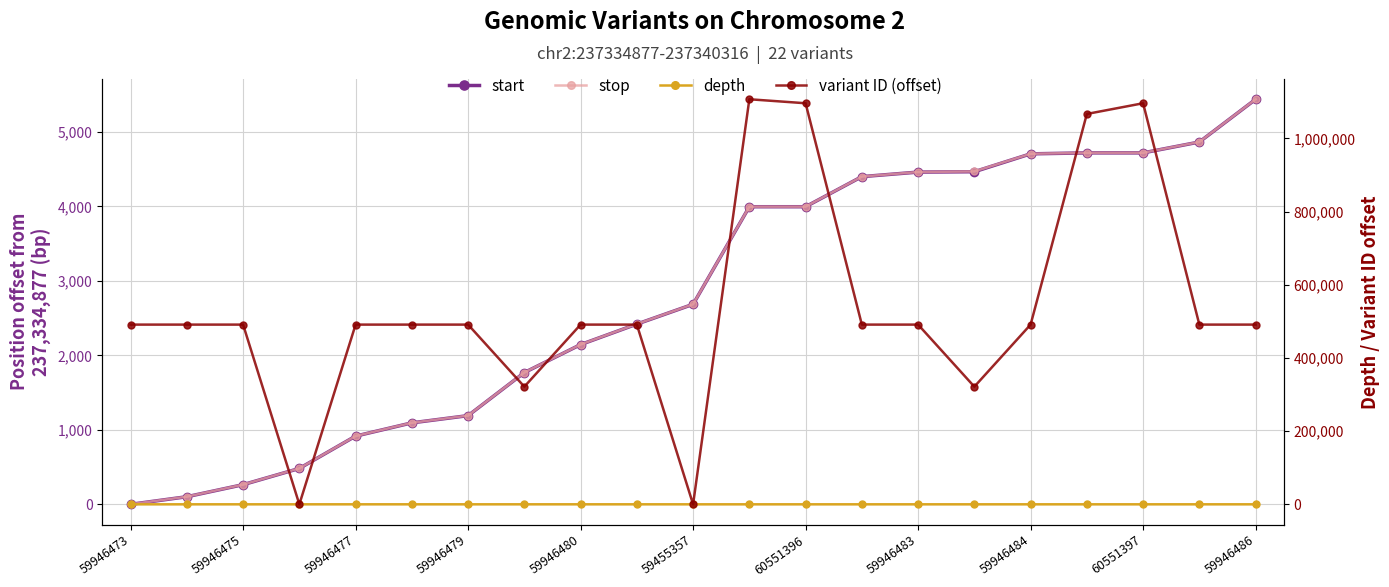

What is the difference between the stop values at 11 and 59946477?

3732